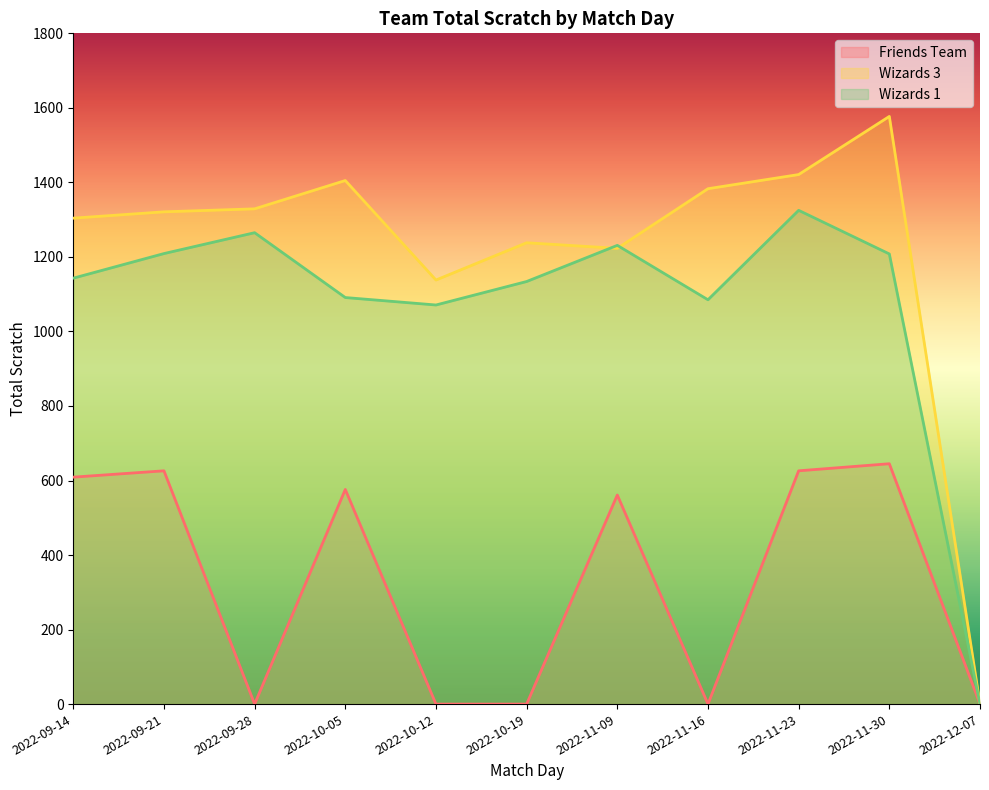

Which series has the widest spread of values?

Wizards 3